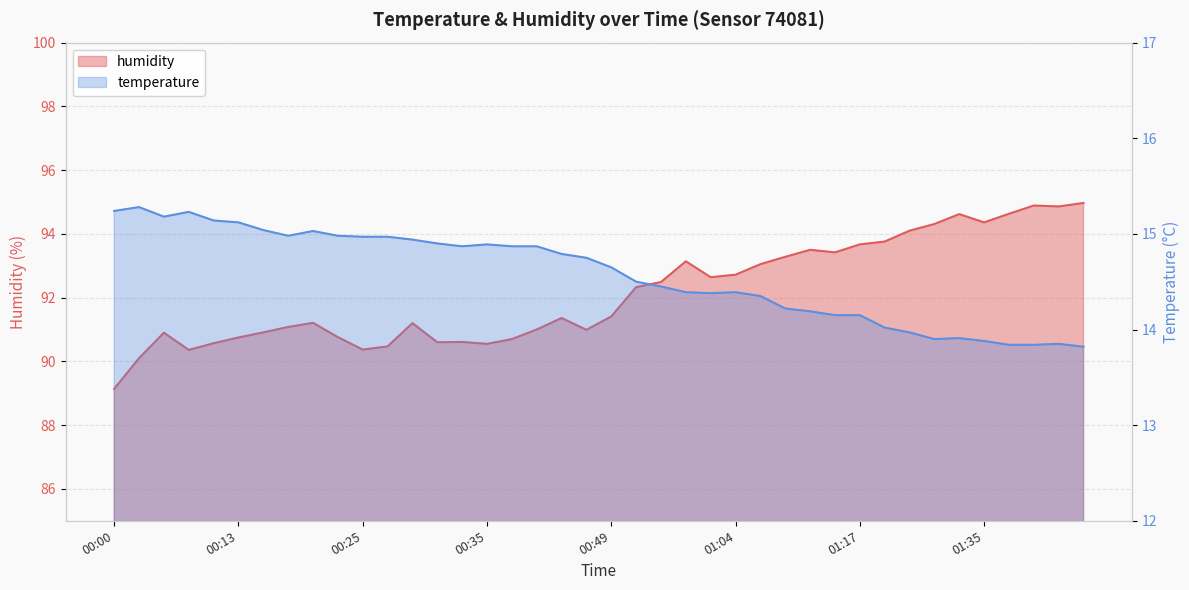

True or false: humidity and temperature cross at least once.

False